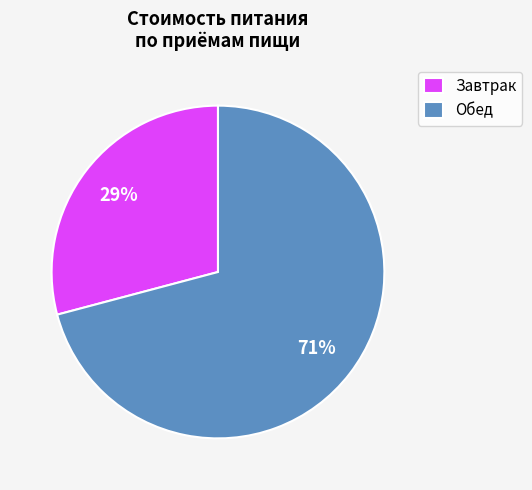

To the nearest percent, what is the difference between the Завтрак and Обед slice percentages?

42%